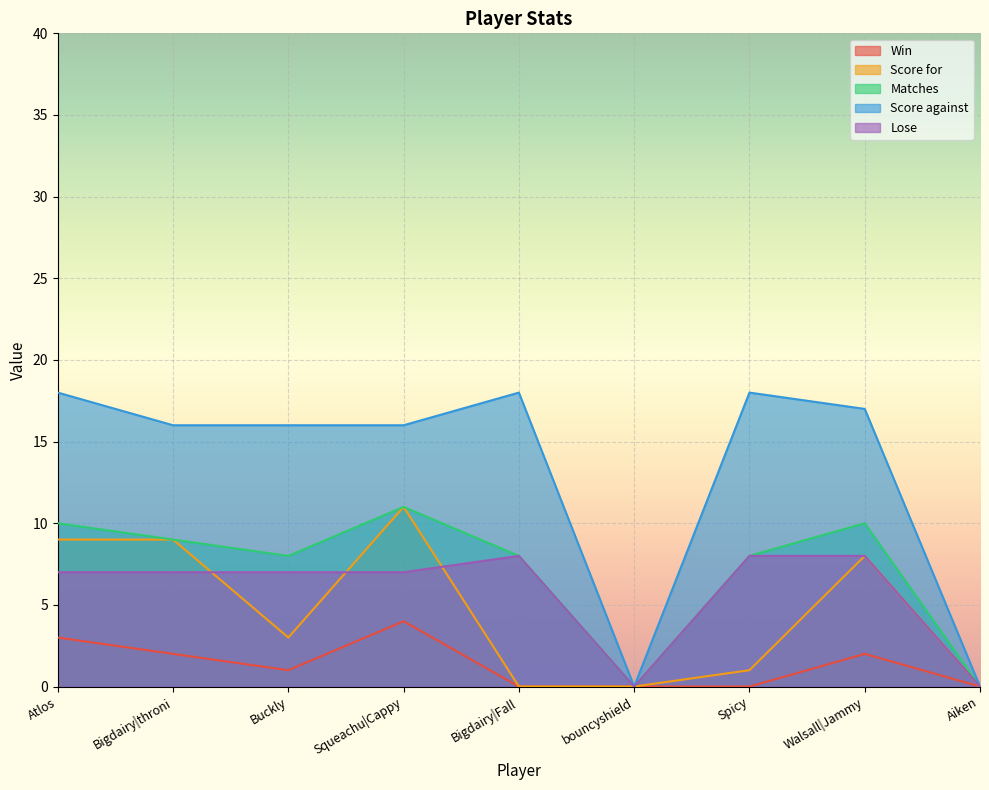

The Matches series shows 14 at Bigdairy|throni. True or false?

False